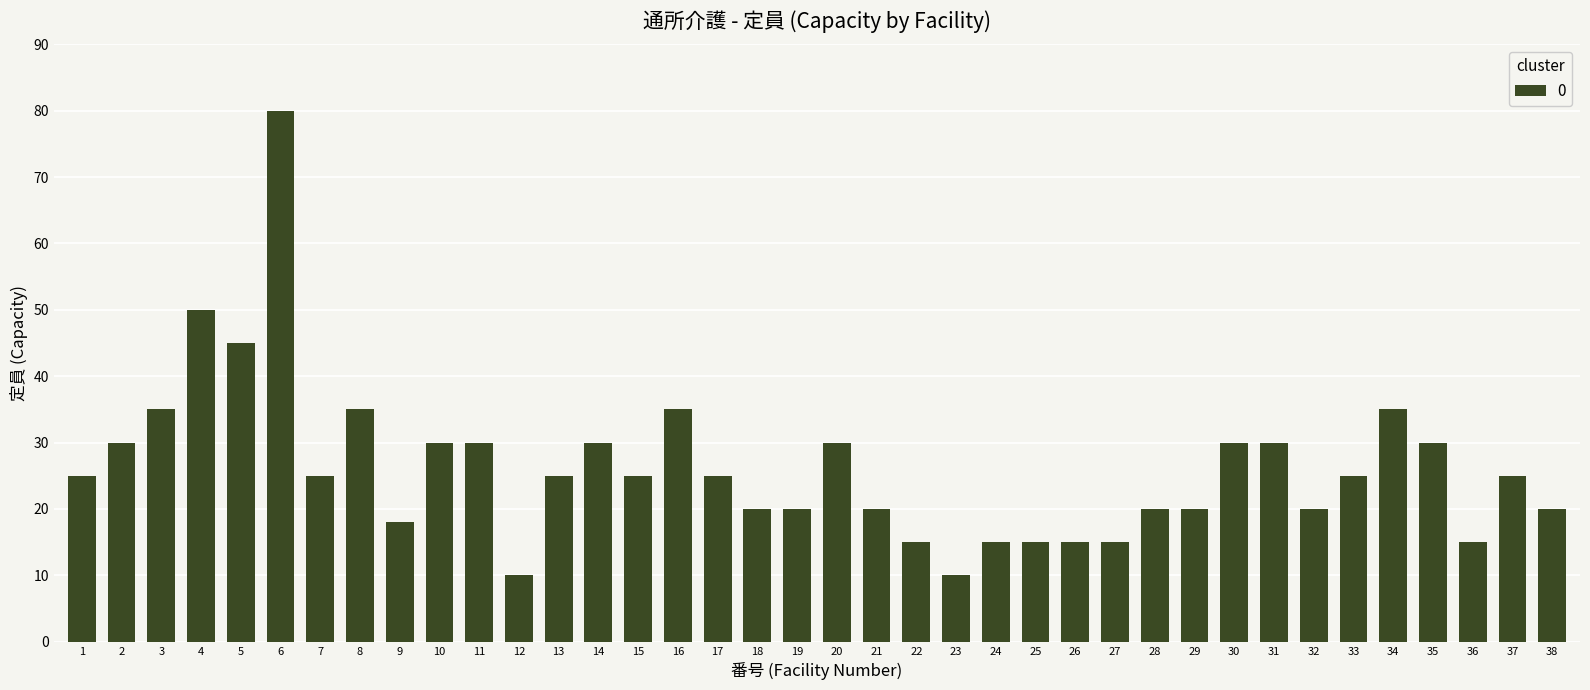

Approximately how many times larger is the value at 25 compared to 36?

1.0